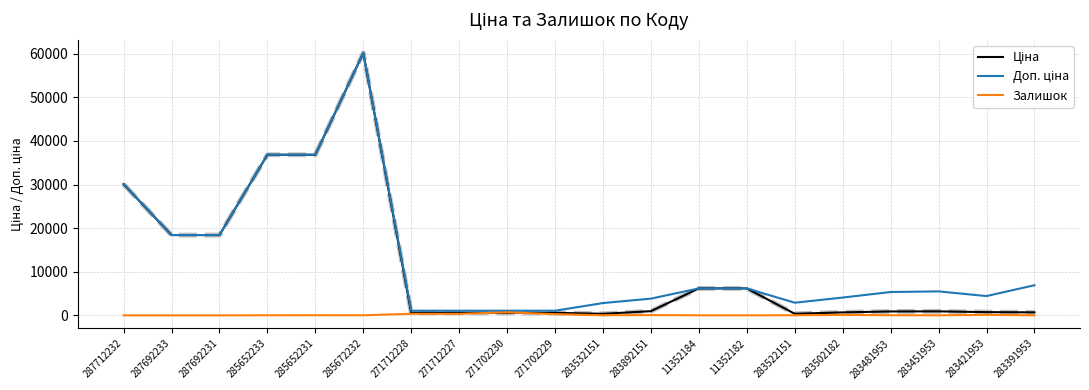

What is the maximum value shown in the chart?

60205.6